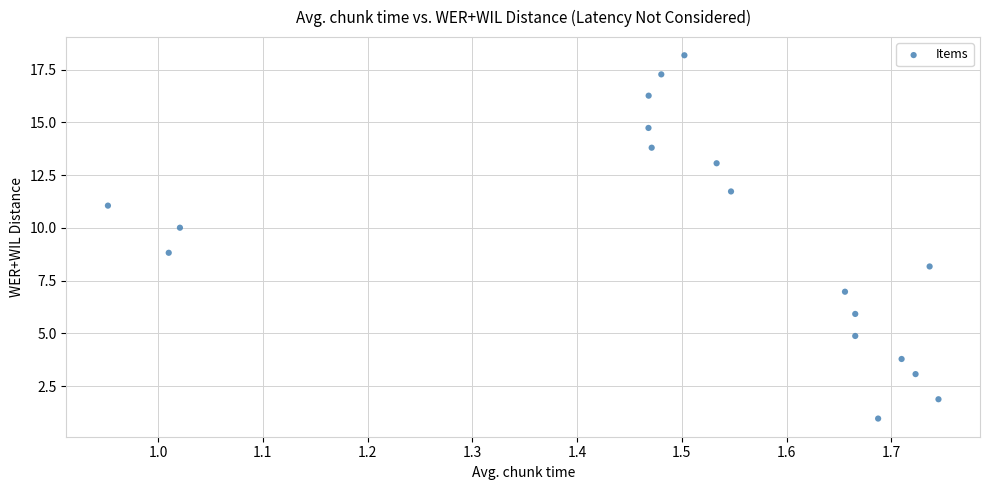

What is the range of Y values (max minus min)?

17.2